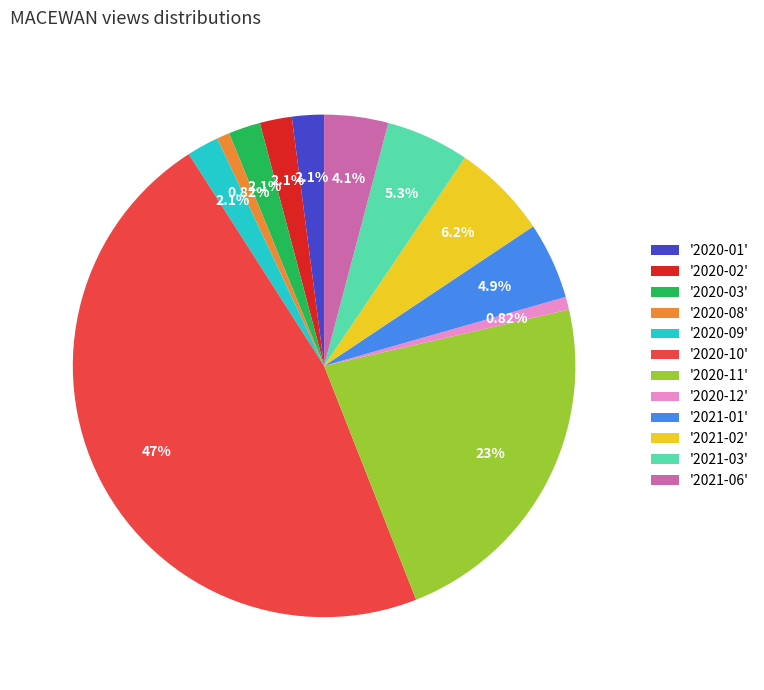

Is the sum of '2020-03' and '2020-01' greater than half?

No